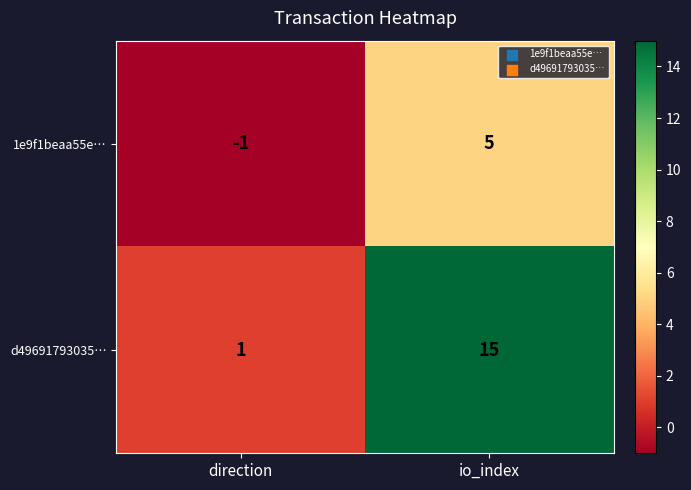

What is the difference between the maximum and minimum values in the 1e9f1beaa55e… series?

6